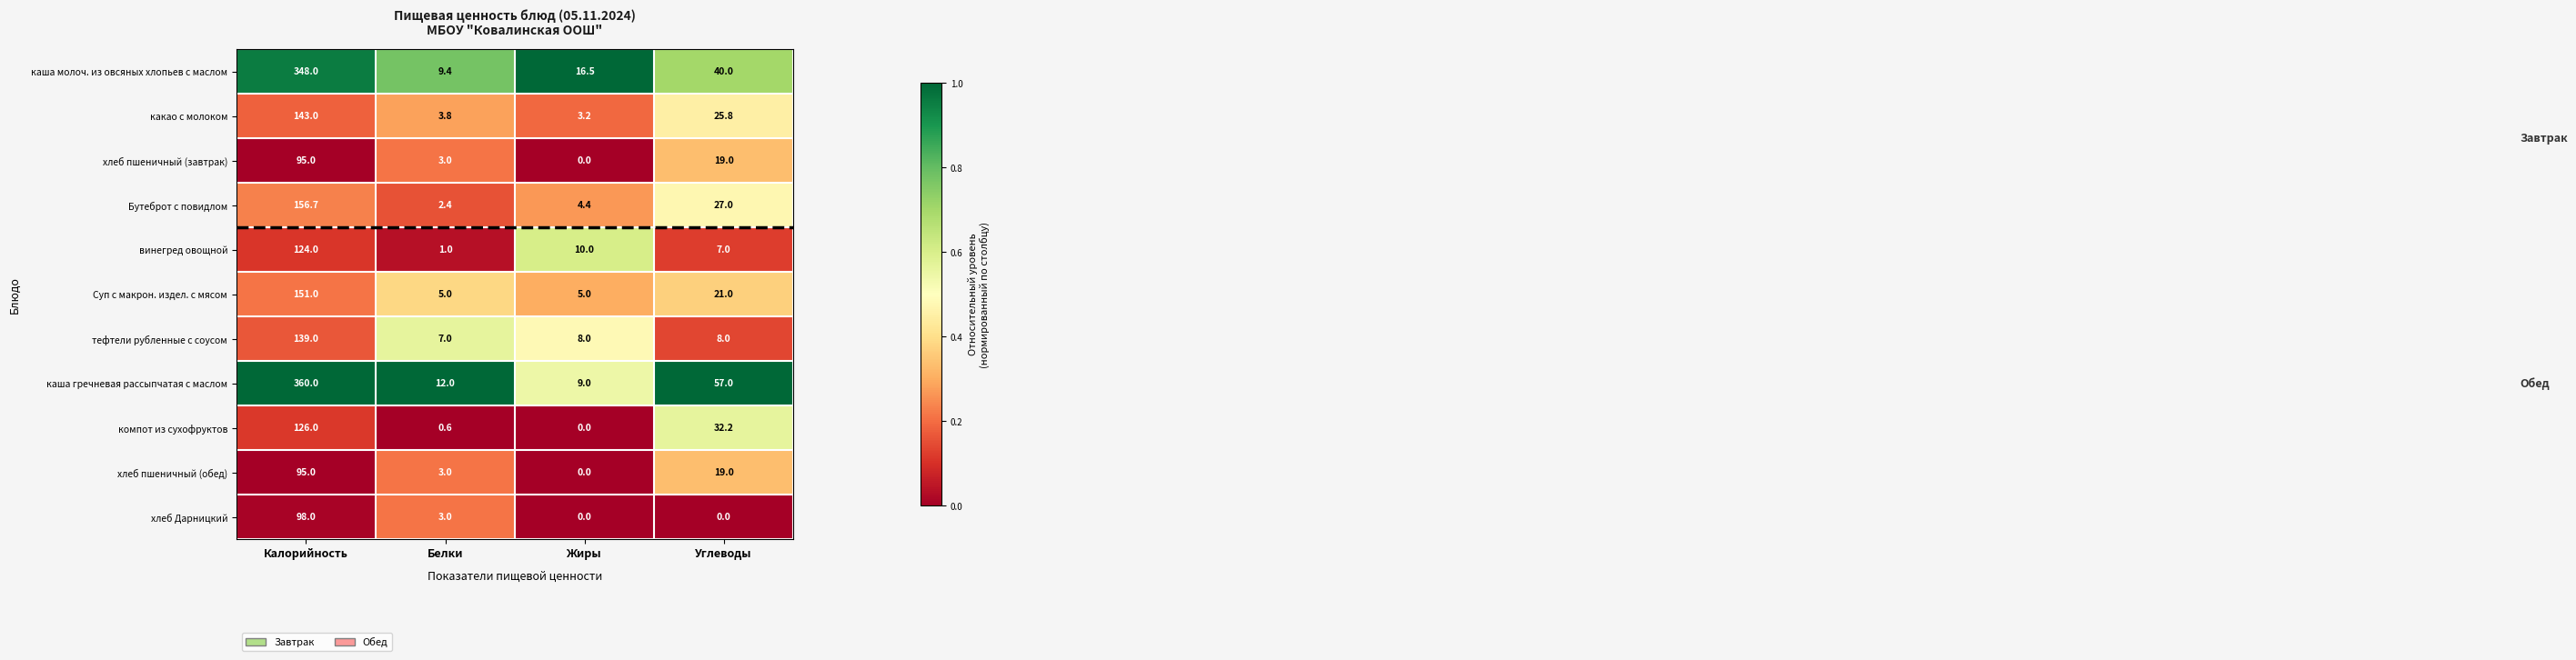

At which label does каша гречневая рассыпчатая с маслом reach its minimum?

Жиры